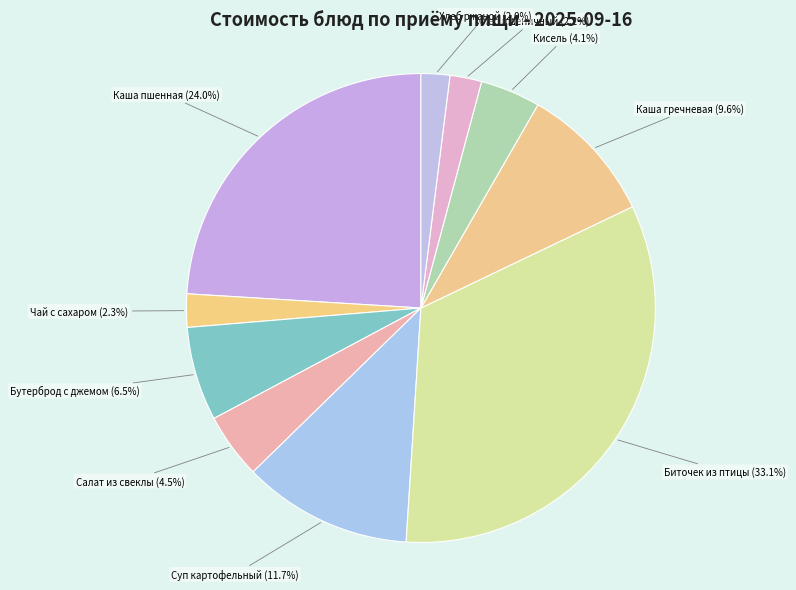

To the nearest percent, what is the difference between the Кисель and Чай с сахаром slice percentages?

2%